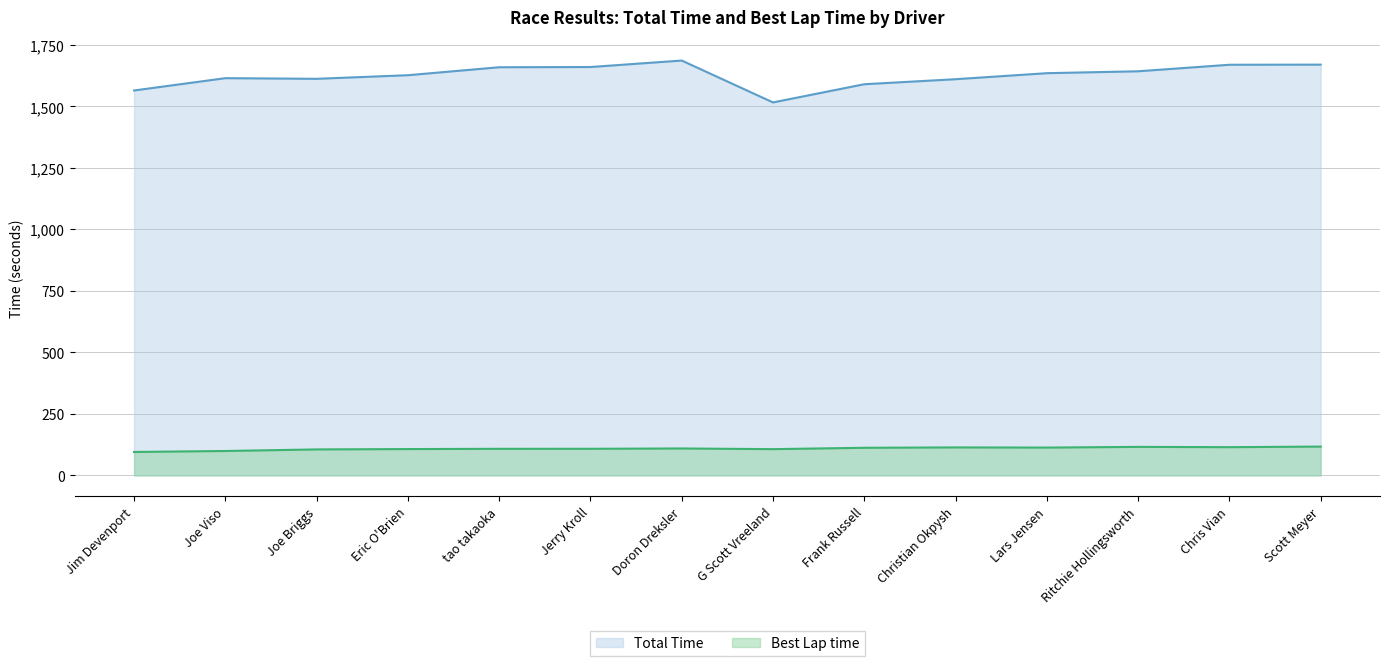

Which series has the widest spread of values?

Total Time